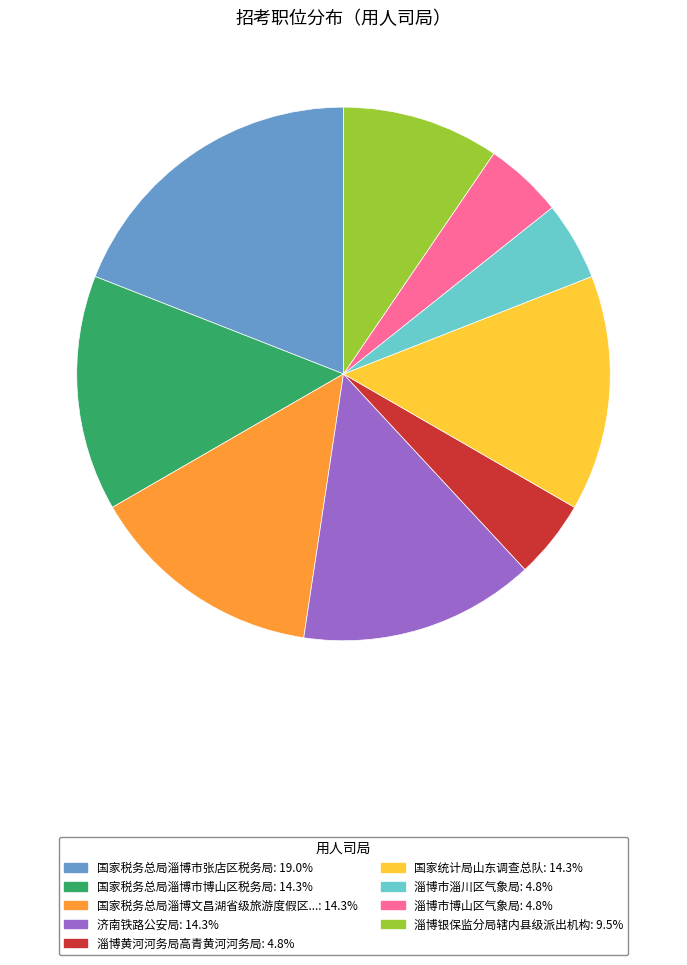

Is there any slice that represents more than half of the pie?

No